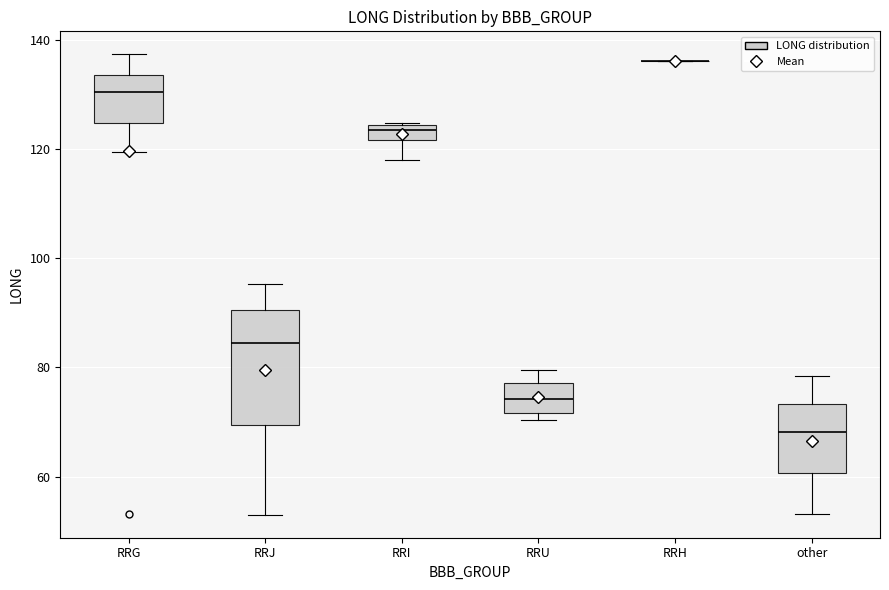

Where does the upper whisker of the box for RRU end on the y-axis? The values are not printed on the chart, so give them approximately, as read against the axis.

80